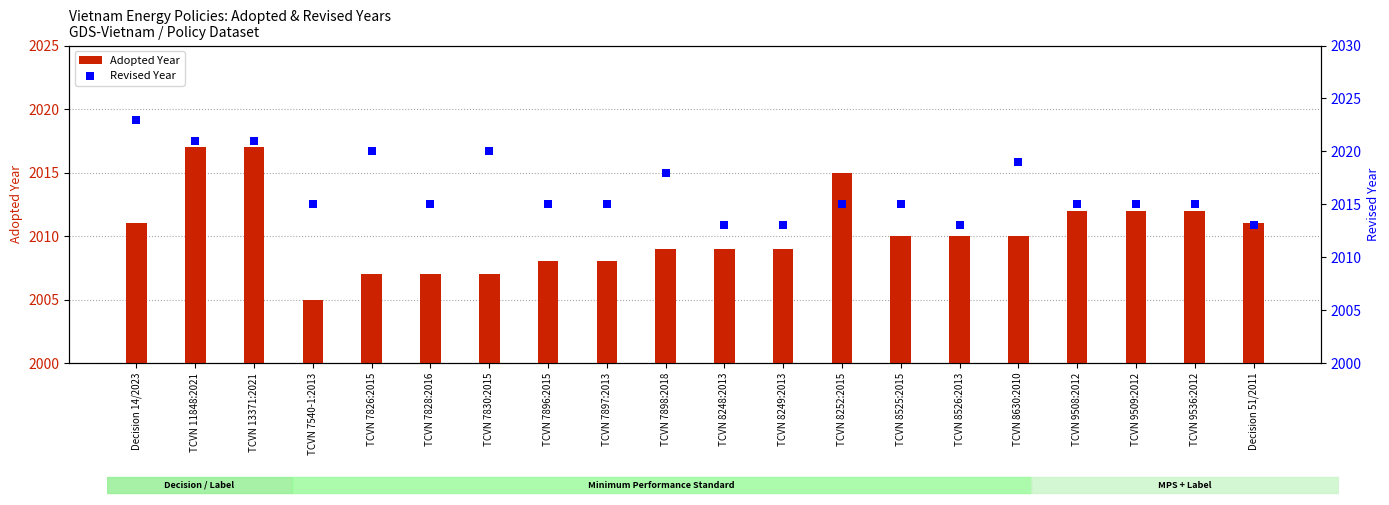

Which series reaches the minimum Y coordinate?

Adopted Year